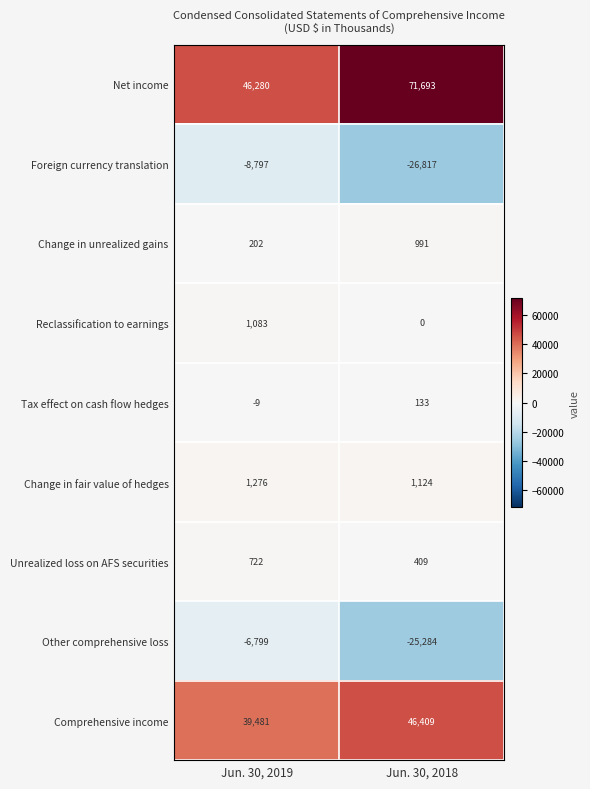

What is the sum of the Tax effect on cash flow hedges values at Jun. 30, 2018 and Jun. 30, 2019?

124